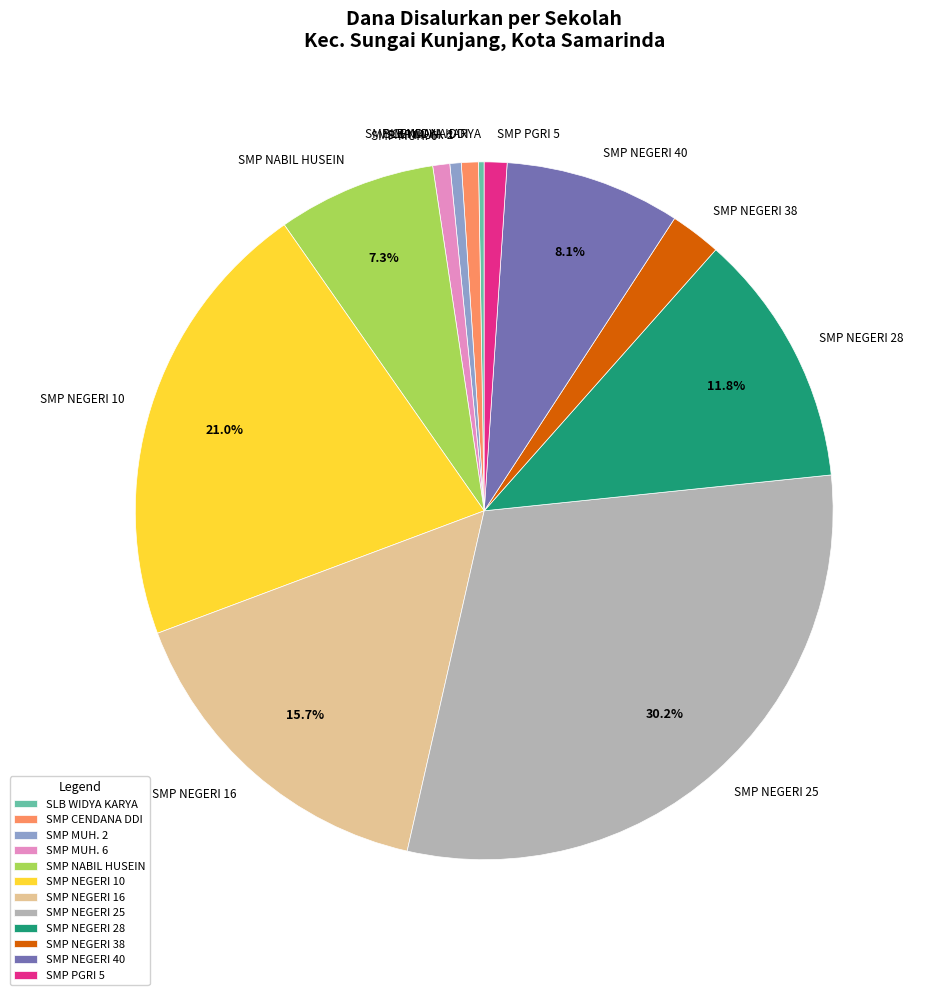

Between SMP NEGERI 40 and SMP NEGERI 28, which is larger?

SMP NEGERI 28